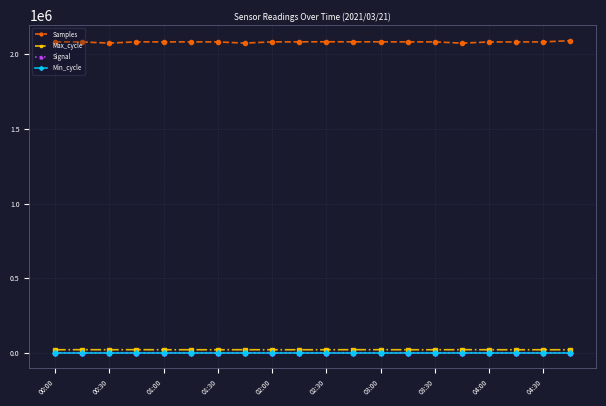

At how many categories does at least one series exceed 1676469?

20